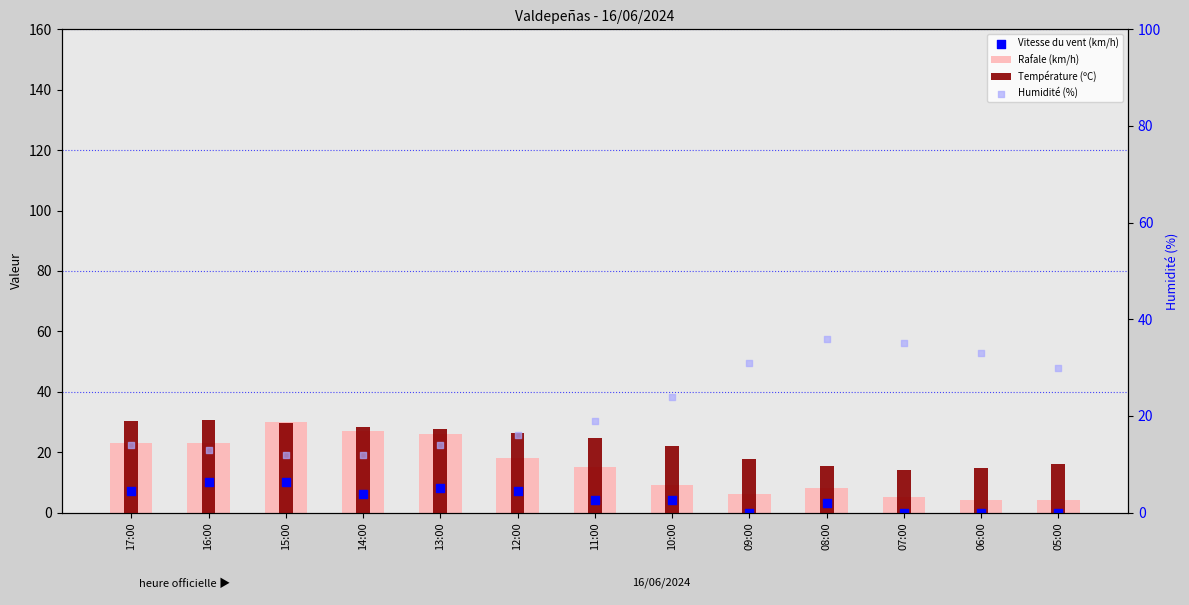

At which category is the sum across all series the highest?

15:00